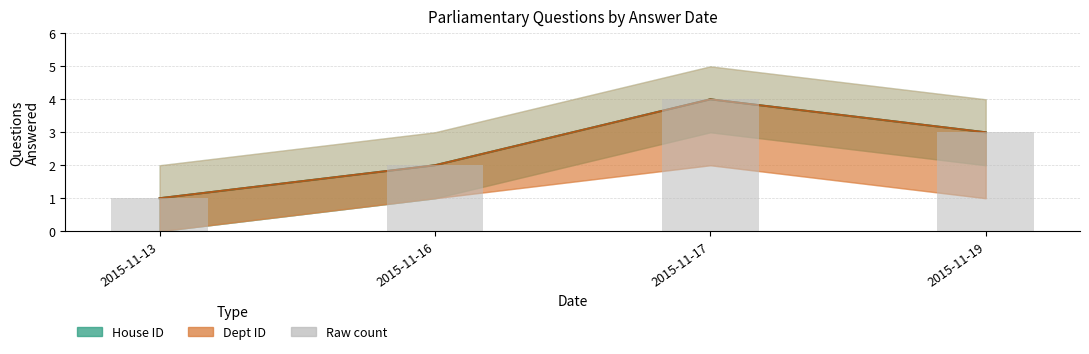

What is the change in value from 2015-11-13 to 2015-11-19?

+2